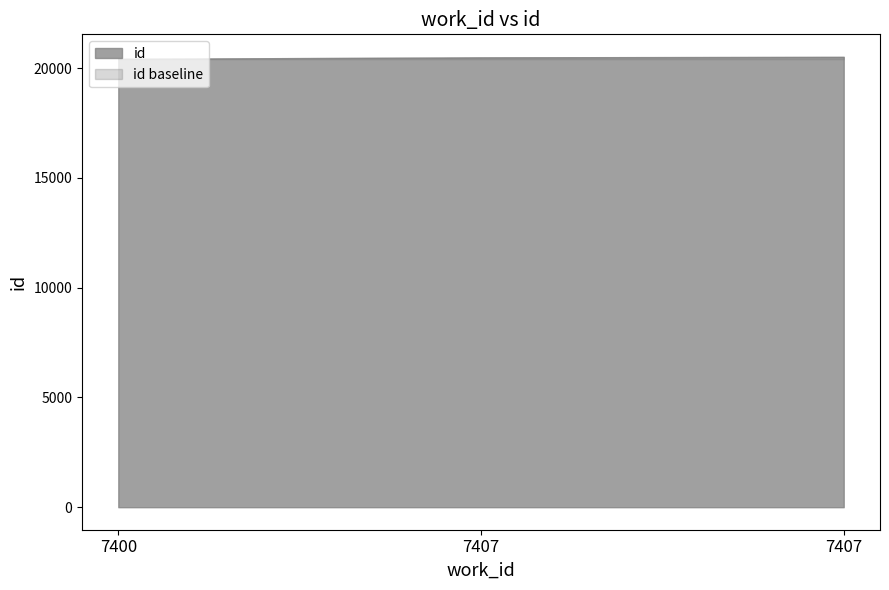

How many distinct data groups are displayed?

1